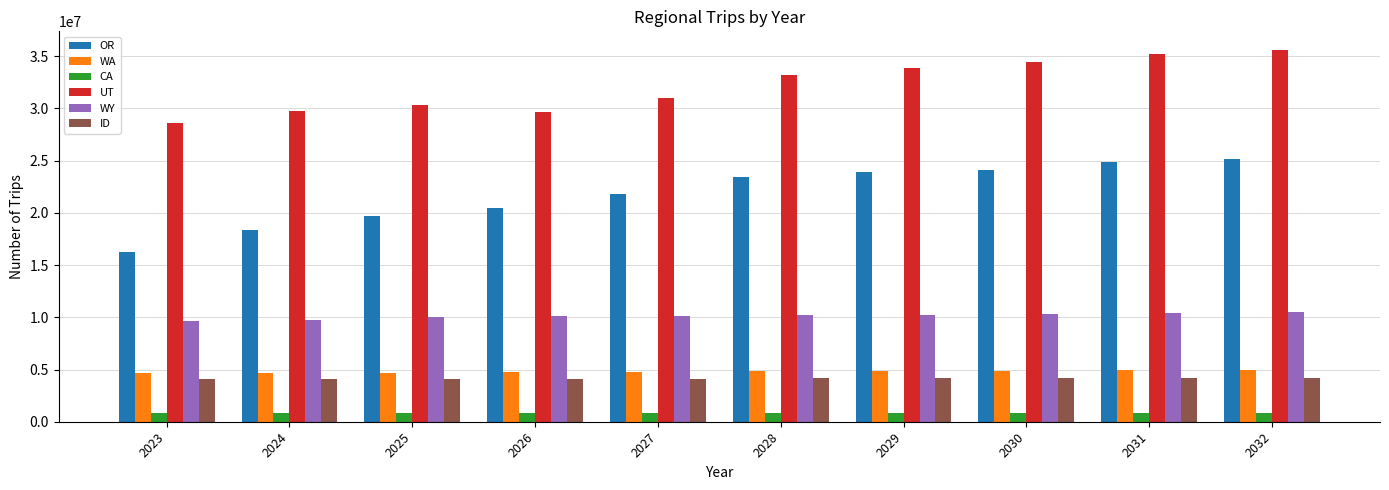

What is the smallest value displayed?

852970